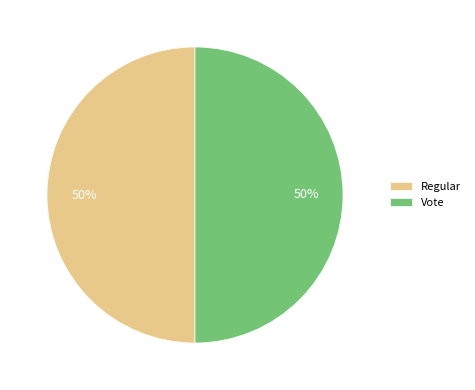

To the nearest percent, what is the combined percentage of Regular and Vote?

100%